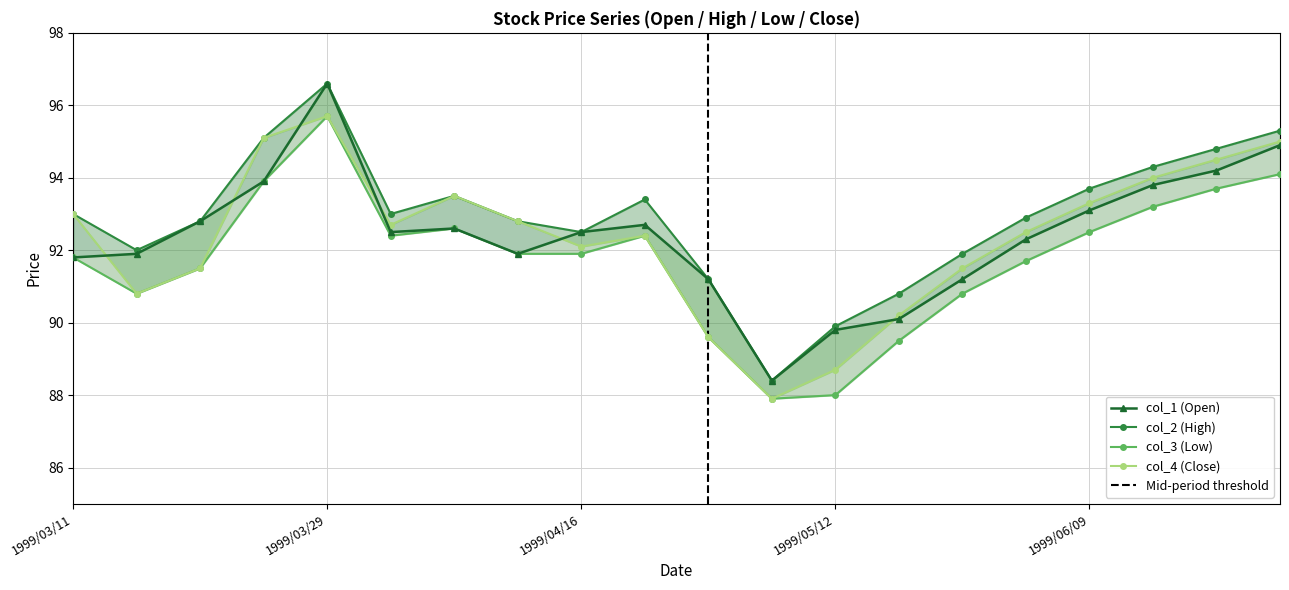

Reading right to left, extract all data points from this chart.

col_1: 1999/06/30=94.9	1999/06/23=94.2	1999/06/16=93.8	1999/06/09=93.1	1999/06/02=92.3	1999/05/26=91.2	1999/05/19=90.1	1999/05/12=89.8	1999/05/07=88.4	1999/04/28=91.2	1999/04/21=92.7	1999/04/16=92.5	1999/04/12=91.9	1999/04/07=92.6	1999/04/02=92.5	1999/03/29=96.6	1999/03/24=93.9	1999/03/19=92.8	1999/03/15=91.9	1999/03/11=91.8
col_2: 1999/06/30=95.3	1999/06/23=94.8	1999/06/16=94.3	1999/06/09=93.7	1999/06/02=92.9	1999/05/26=91.9	1999/05/19=90.8	1999/05/12=89.9	1999/05/07=88.4	1999/04/28=91.2	1999/04/21=93.4	1999/04/16=92.5	1999/04/12=92.8	1999/04/07=93.5	1999/04/02=93.0	1999/03/29=96.6	1999/03/24=95.1	1999/03/19=92.8	1999/03/15=92.0	1999/03/11=93.0
col_3: 1999/06/30=94.1	1999/06/23=93.7	1999/06/16=93.2	1999/06/09=92.5	1999/06/02=91.7	1999/05/26=90.8	1999/05/19=89.5	1999/05/12=88.0	1999/05/07=87.9	1999/04/28=89.6	1999/04/21=92.4	1999/04/16=91.9	1999/04/12=91.9	1999/04/07=92.6	1999/04/02=92.4	1999/03/29=95.7	1999/03/24=93.9	1999/03/19=91.5	1999/03/15=90.8	1999/03/11=91.8
col_4: 1999/06/30=95.0	1999/06/23=94.5	1999/06/16=94.0	1999/06/09=93.3	1999/06/02=92.5	1999/05/26=91.5	1999/05/19=90.2	1999/05/12=88.7	1999/05/07=87.9	1999/04/28=89.6	1999/04/21=92.4	1999/04/16=92.1	1999/04/12=92.8	1999/04/07=93.5	1999/04/02=92.7	1999/03/29=95.7	1999/03/24=95.1	1999/03/19=91.5	1999/03/15=90.8	1999/03/11=93.0